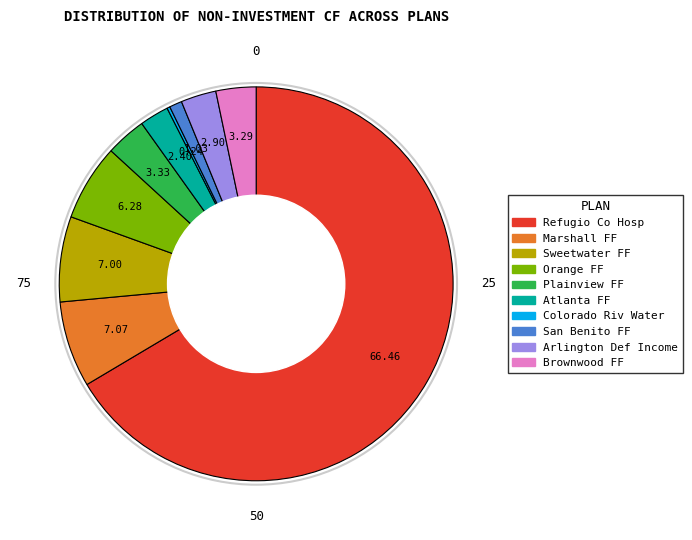

What is the largest slice in the pie chart?

Refugio Co Hosp